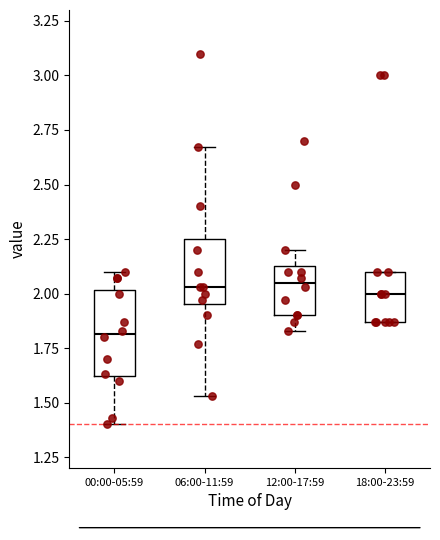

Reading left to right, transcribe this box plot: for each box, give where its median line is, the range the box spans, and where its two whiskers end, as read against the y-axis. The values are not printed on the chart, so give them approximately, as read against the axis.

00:00-05:59: median 1.80, box 1.60 to 2.00, whiskers 1.40 to 2.10
06:00-11:59: median 2.05, box 1.95 to 2.25, whiskers 1.55 to 2.65
12:00-17:59: median 2.05, box 1.90 to 2.15, whiskers 1.85 to 2.20
18:00-23:59: median 2.00, box 1.85 to 2.10, whiskers 1.85 to 2.10